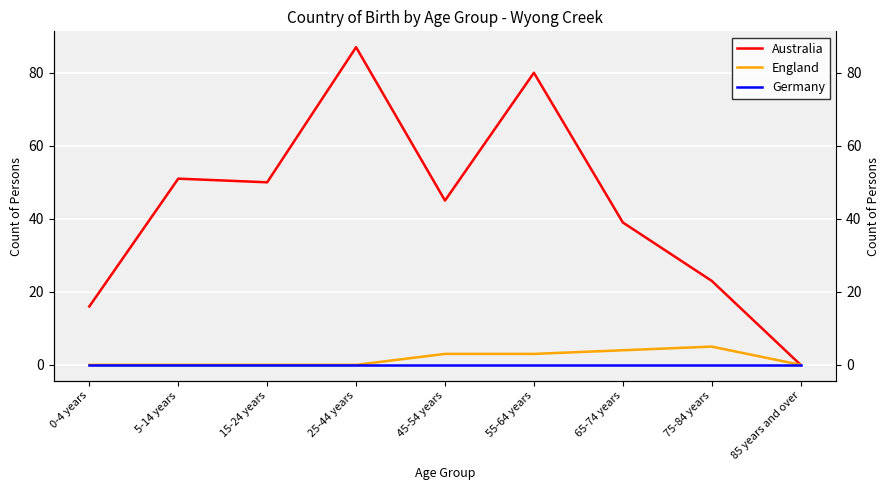

What is the label of the 6th point from the left?

55-64 years